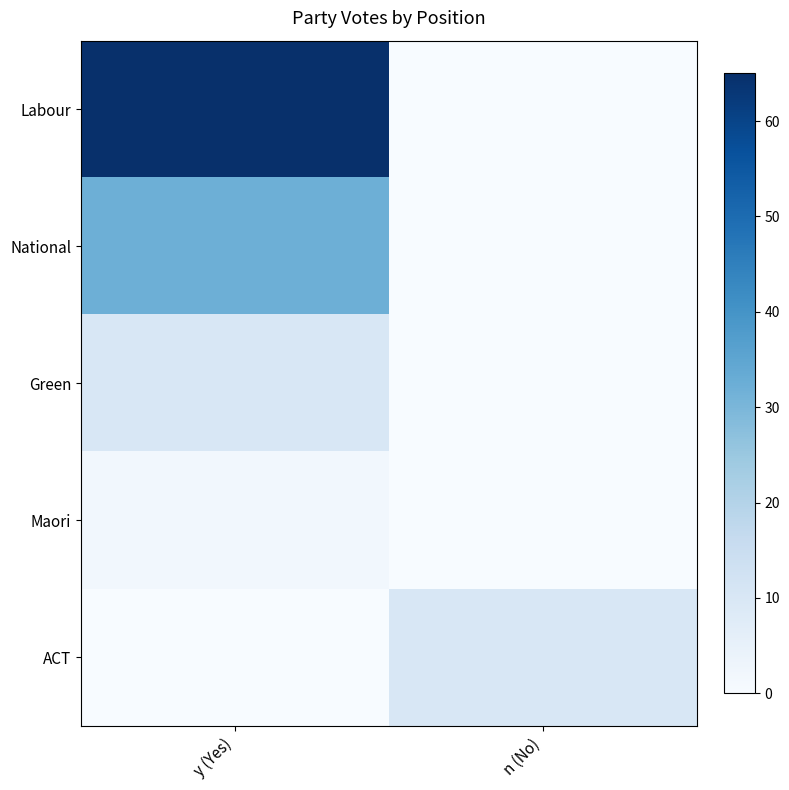

How many categories are shown in the chart?

2